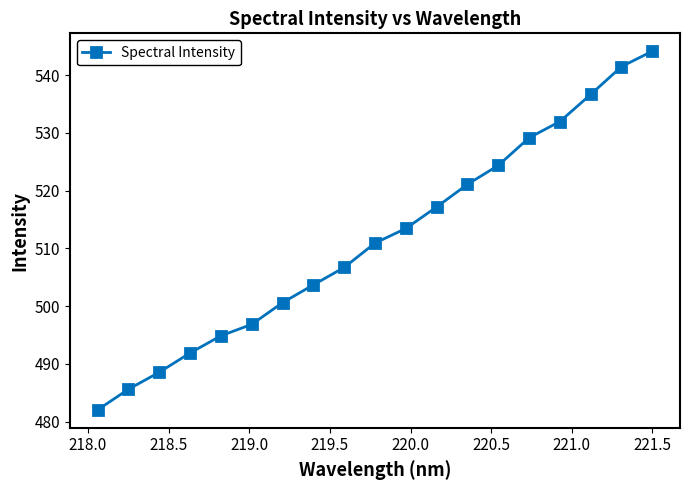

Reading left to right, extract all data points from this chart.

482.0	485.6	488.5	491.9	494.9	496.8	500.6	503.7	506.7	510.9	513.5	517.2	521.1	524.4	529.2	532.0	536.7	541.5	544.1